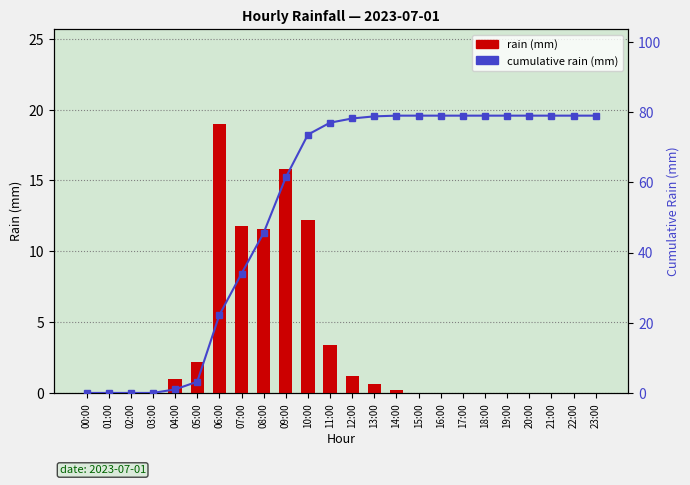

What is the label of the 8th bar from the left?

07:00